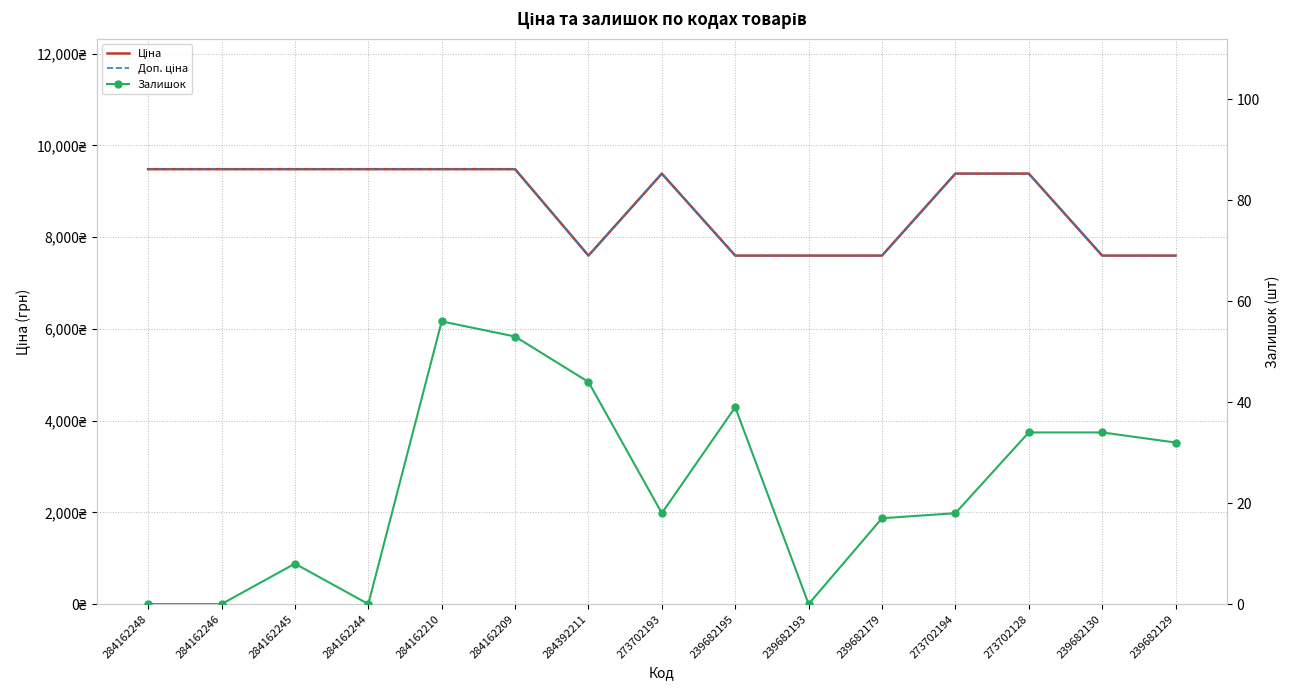

What is the difference between the Ціна values at 239682195 and 273702128?

1787.4